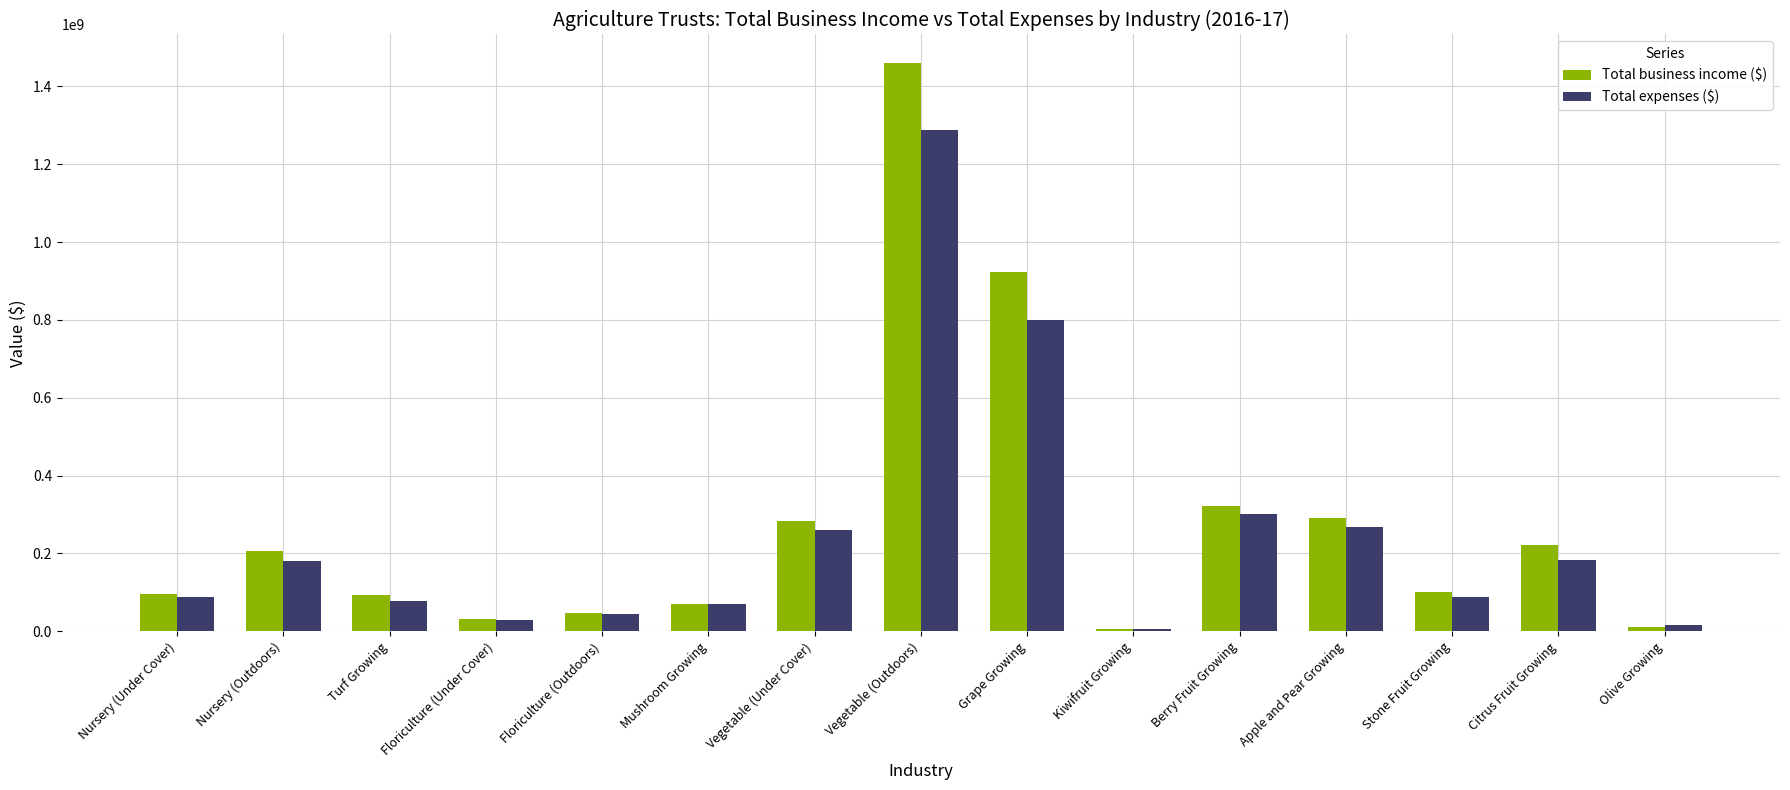

Which series changed the most between Kiwifruit Growing and Citrus Fruit Growing?

Total business income ($)